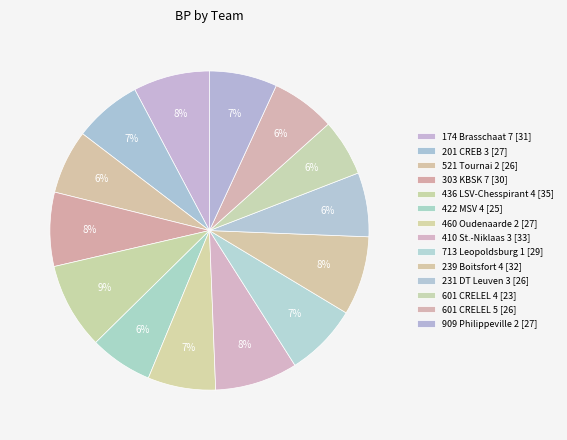

Does 410 St.-Niklaas 3 represent more than half of the total?

No